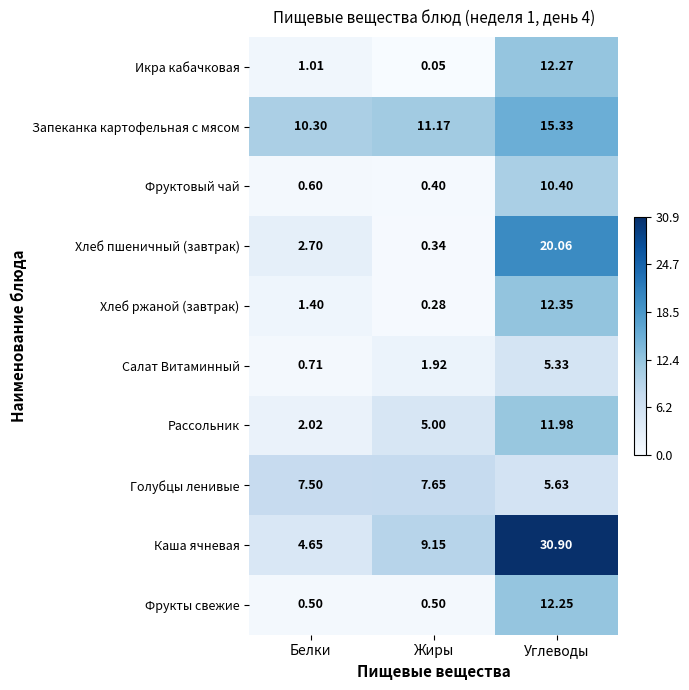

Rank the categories by Салат Витаминный value from lowest to highest.

Белки, Жиры, Углеводы